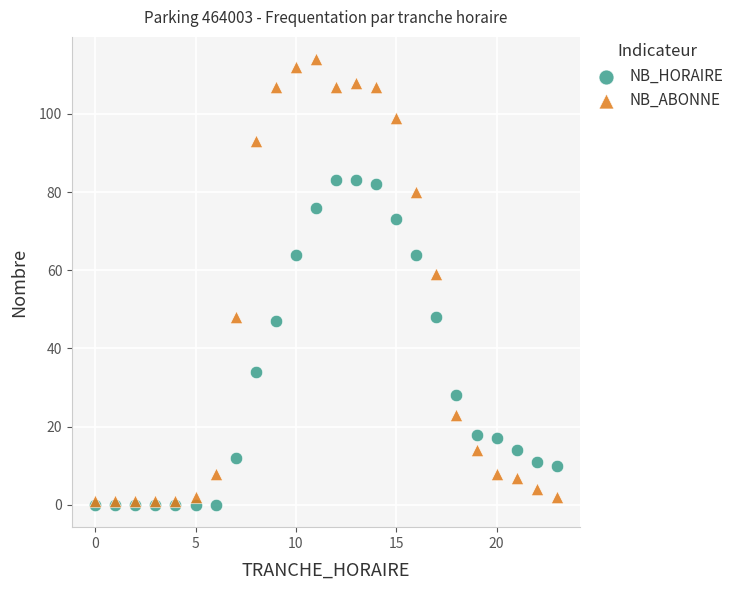

In the NB_ABONNE series, what Y value is closest to 57?

59